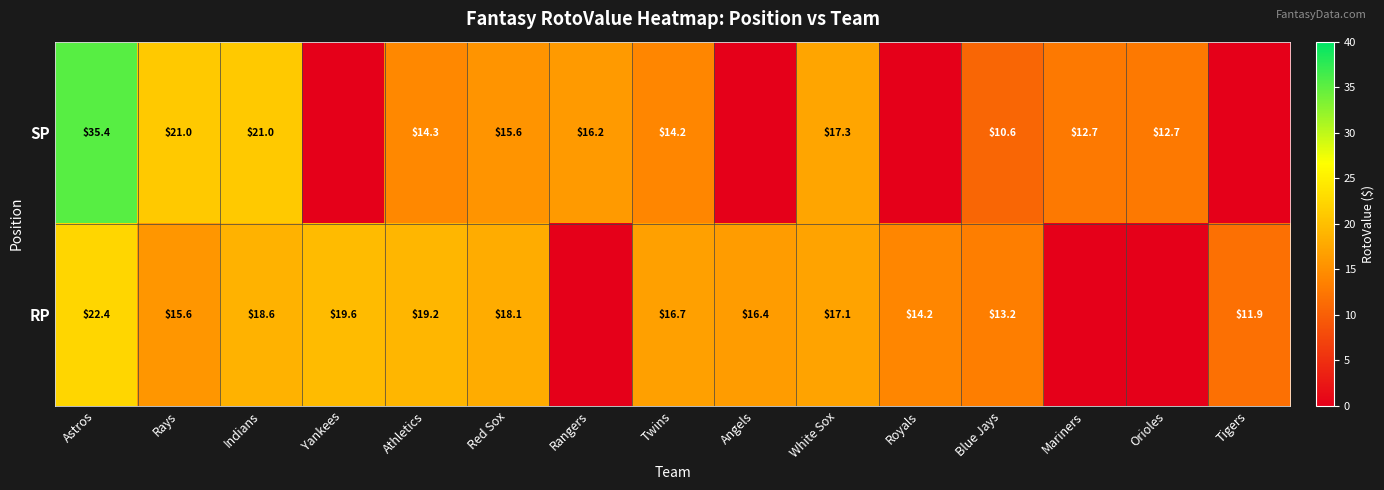

What is the sum of the SP values at Astros and Orioles?

48.1